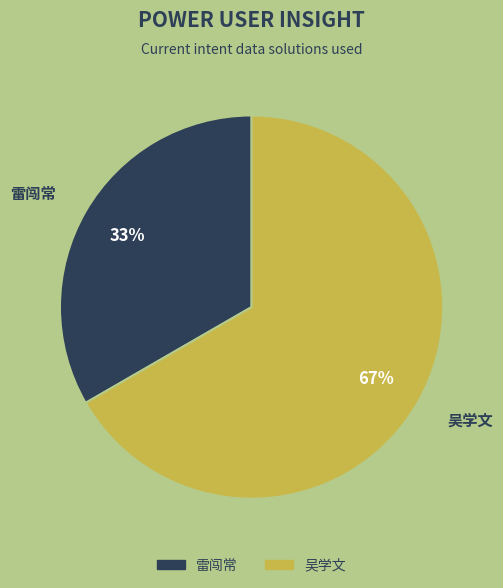

What is the smallest slice in the pie chart?

雷闯常